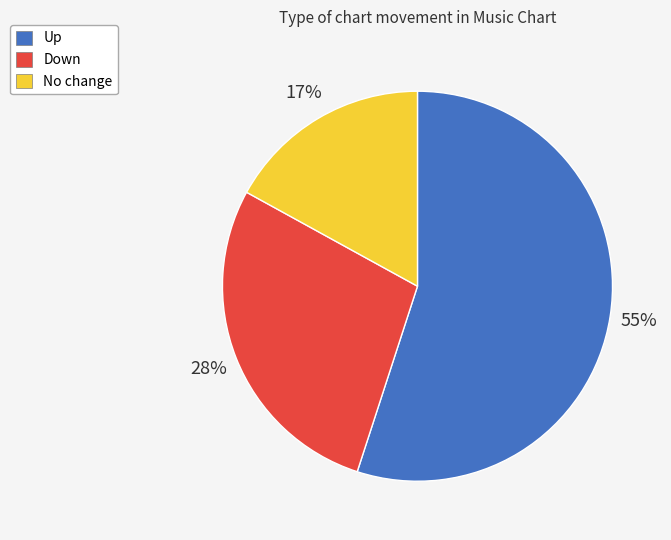

How many slices are in this pie chart?

3